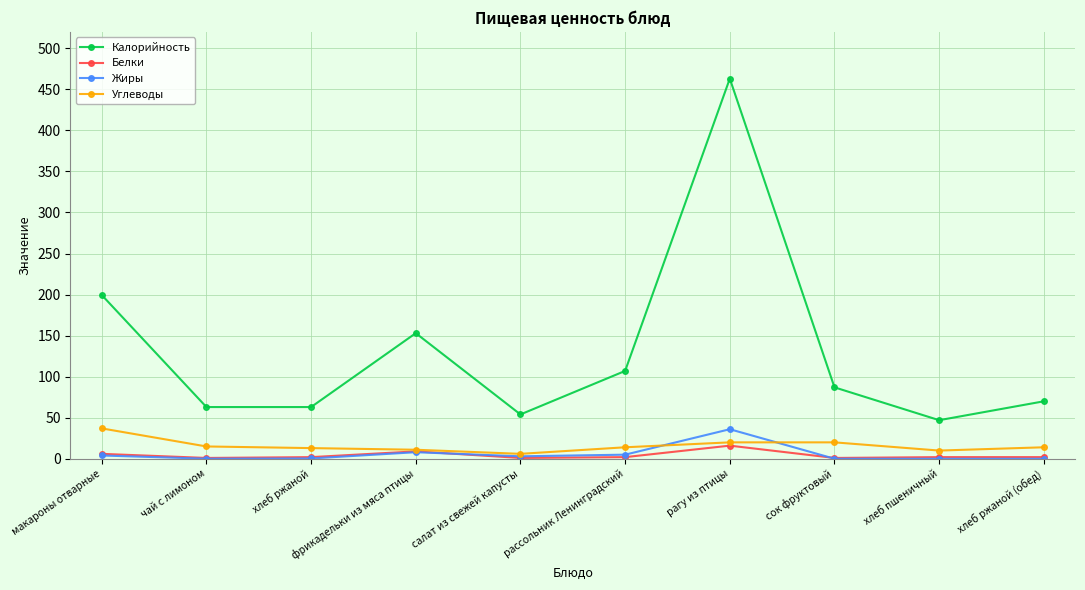

Which series changed the most between макароны отварные and рассольник Ленинградский?

Калорийность